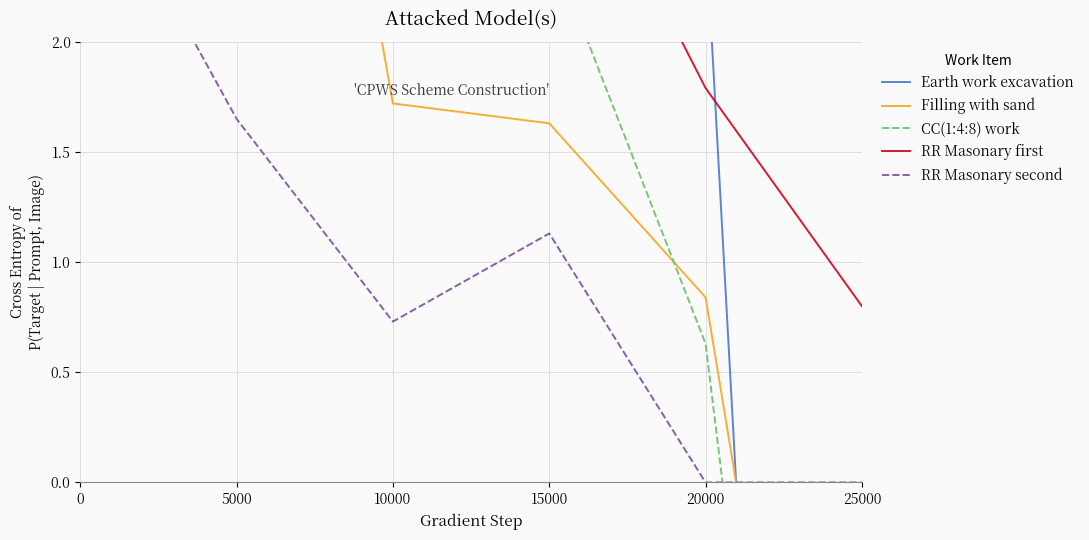

What is the sum of the Filling with sand values at 0 and 20000?

4.3